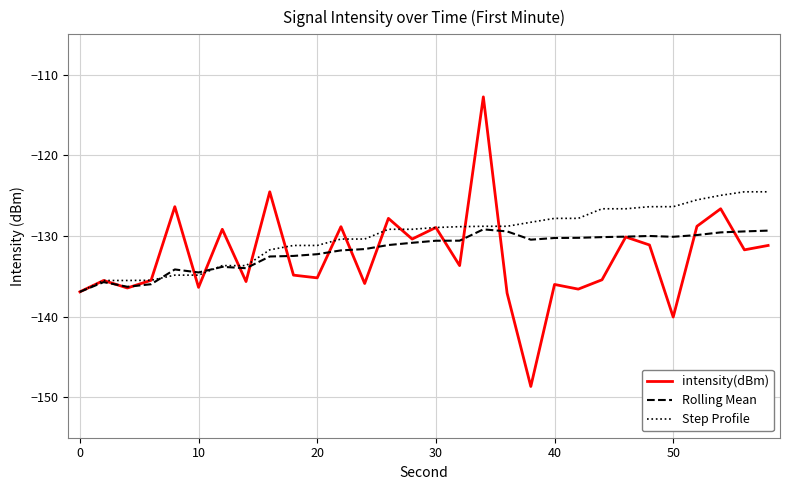

What is the minimum value for Rolling Mean?

-136.9